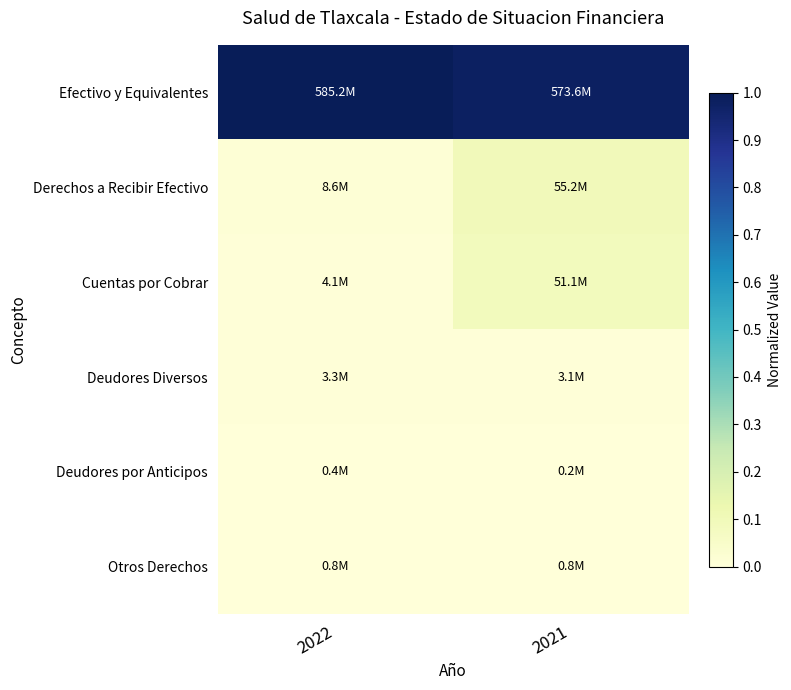

Reading left to right, what are all the values shown in this chart?

Efectivo y Equivalentes: 2022=1.0	2021=1.0
Derechos a Recibir Efectivo: 2022=0.0	2021=0.1
Cuentas por Cobrar: 2022=0.0	2021=0.1
Deudores Diversos: 2022=0.0	2021=0.0
Deudores por Anticipos: 2022=0.0	2021=0.0
Otros Derechos: 2022=0.0	2021=0.0